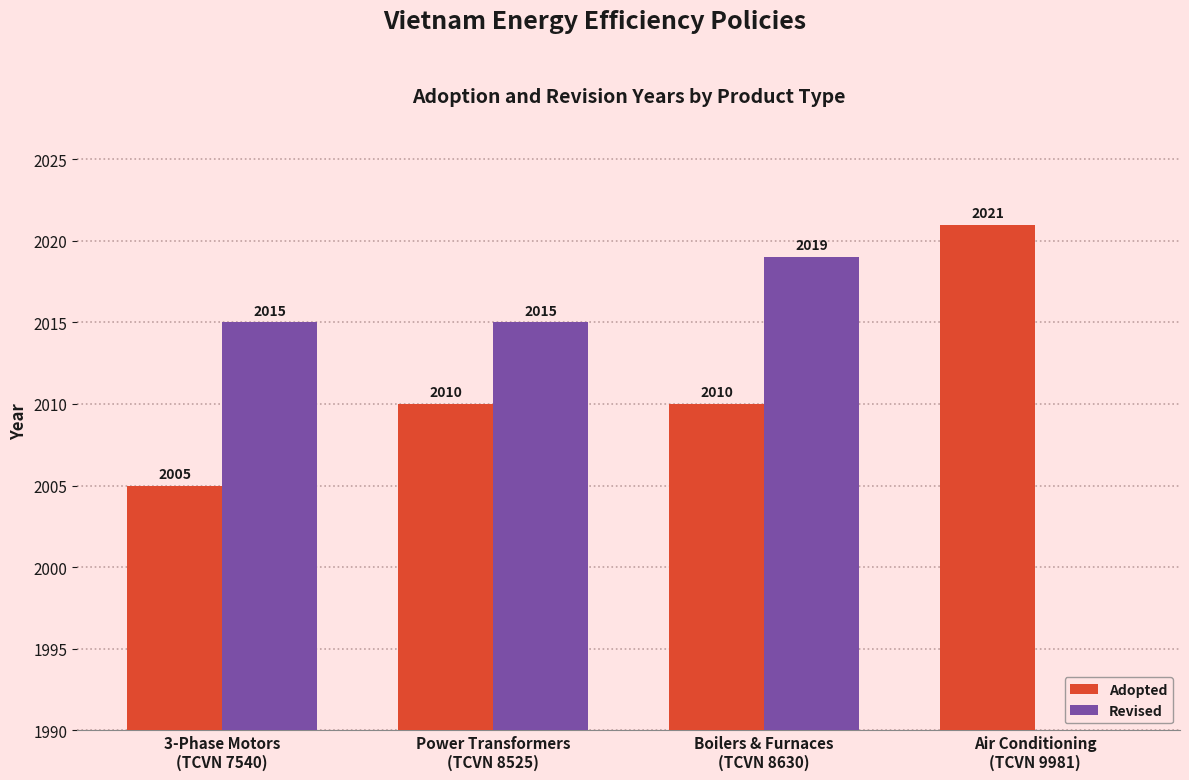

What is the label of the 3rd bar from the right?

Power Transformers
(TCVN 8525)